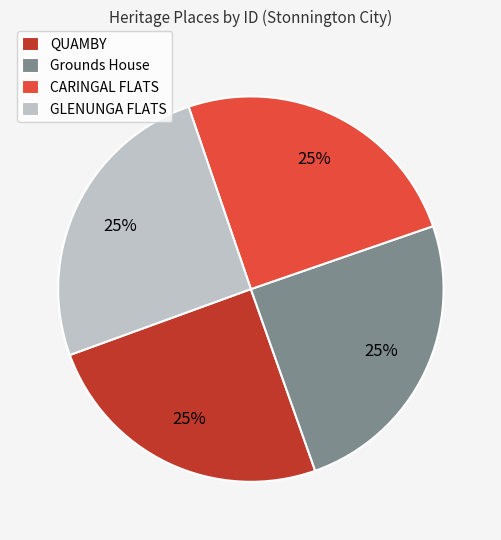

To the nearest percent, what is the average slice percentage?

25%